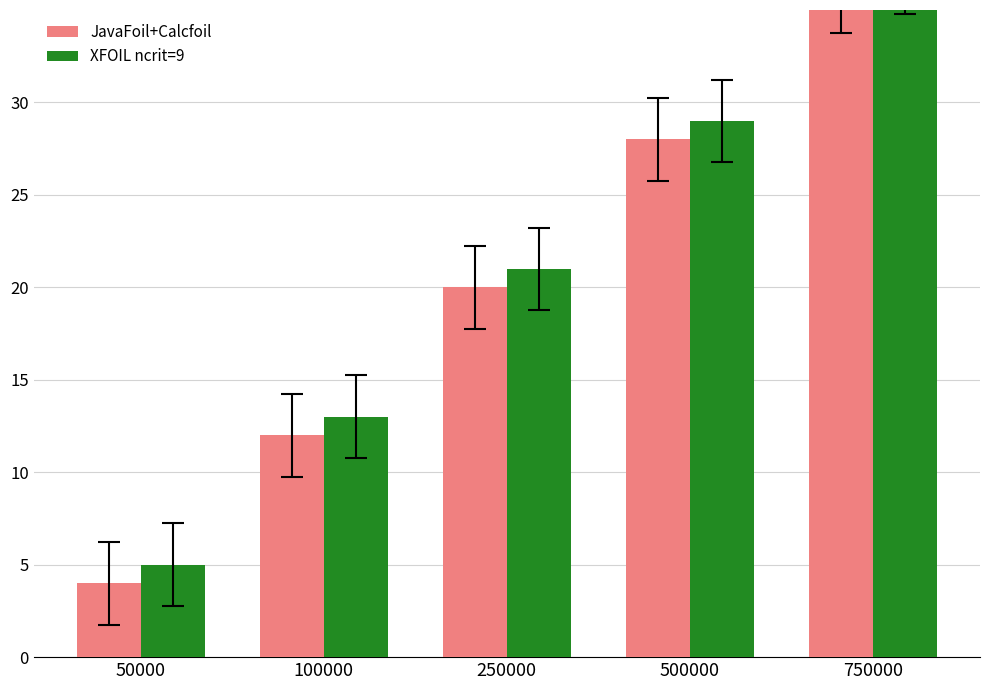

Which series has the largest total across all categories?

XFOIL ncrit=9